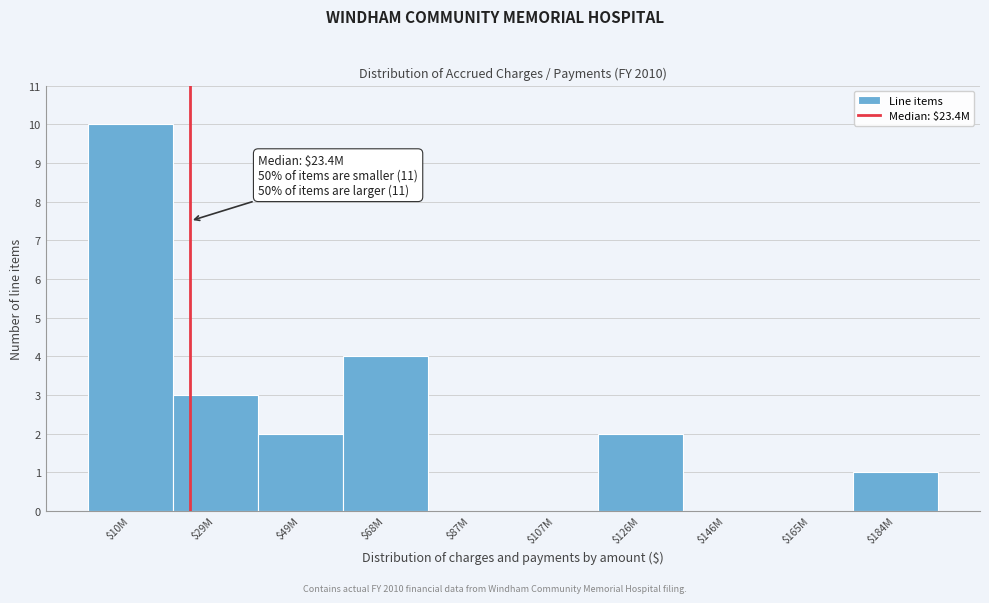

What is the maximum value shown in the chart?

10